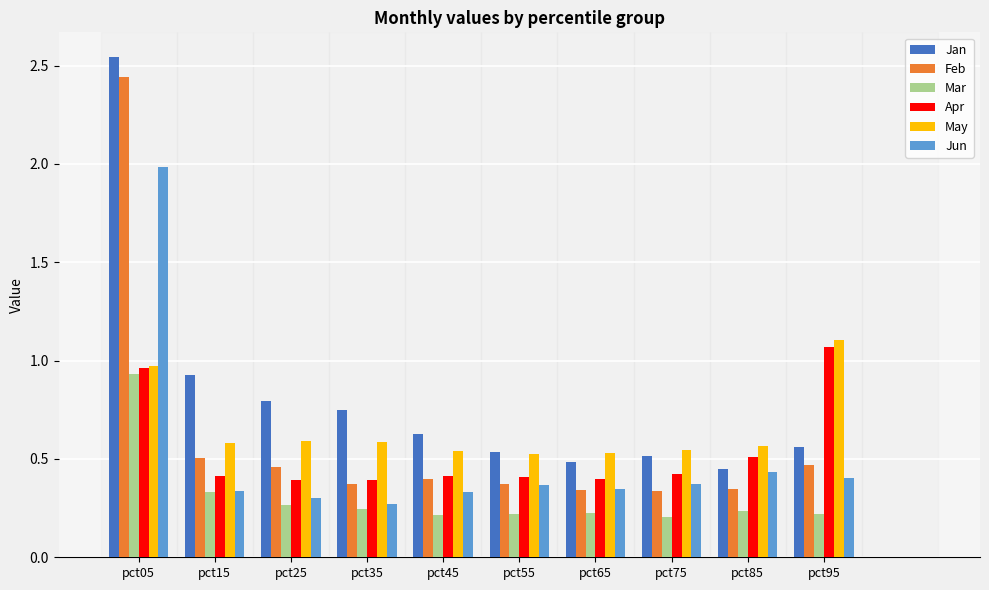

At which category does the chart reach its peak across all series?

pct05